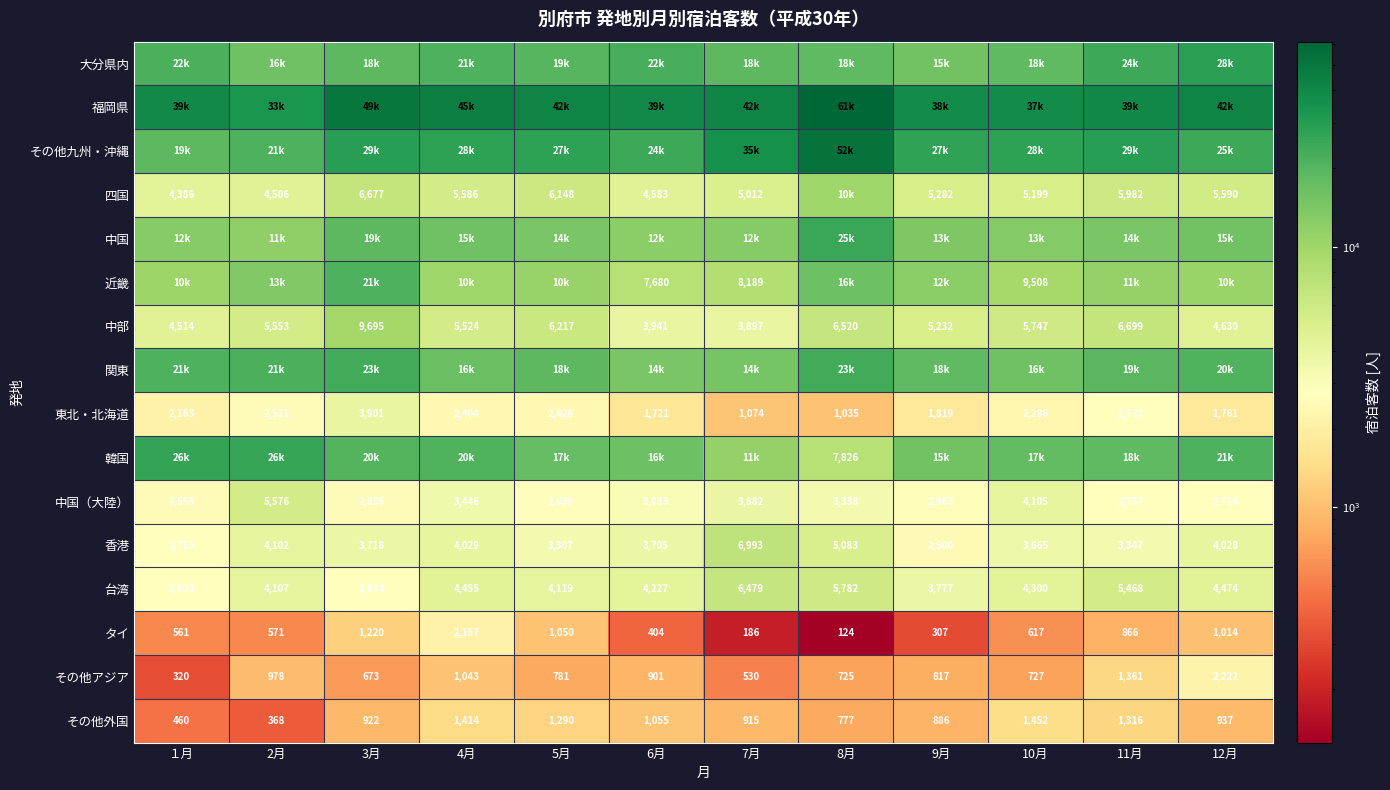

How many data points does each series have?

12